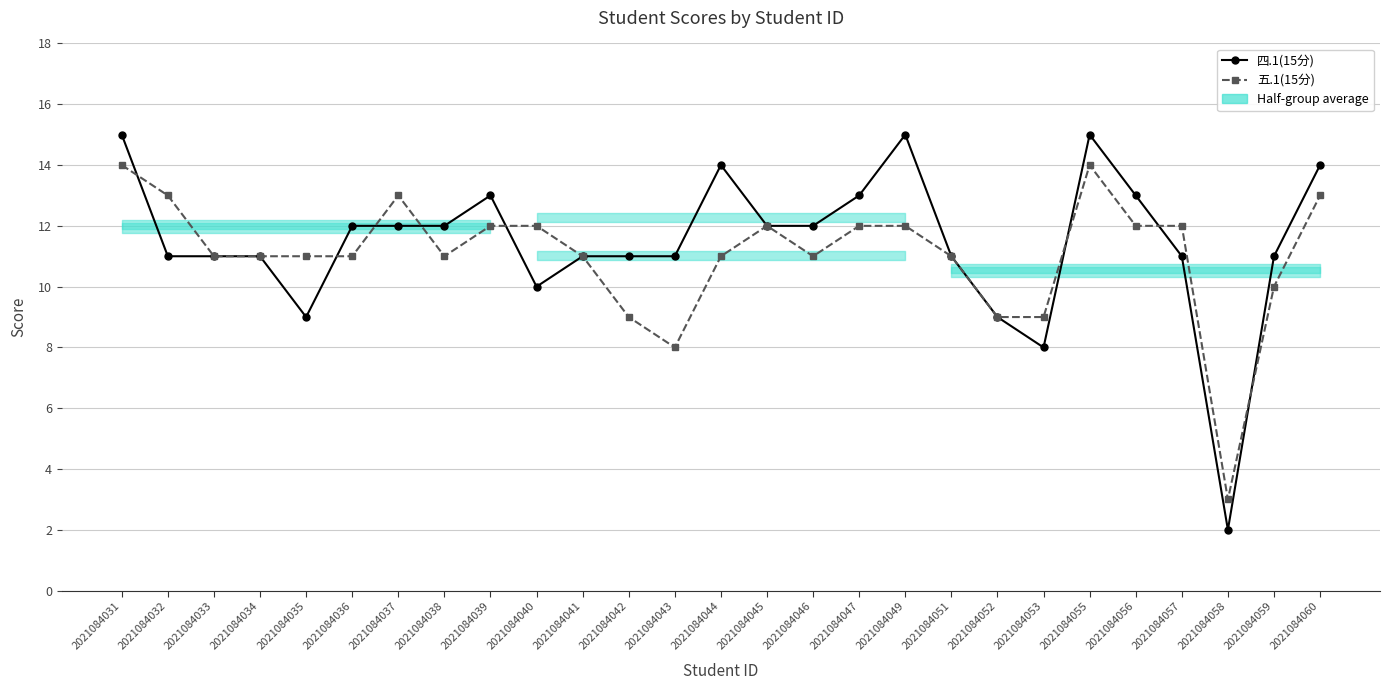

What is the difference between the 五.1(15分) values at 2021084042 and 2021084032?

4